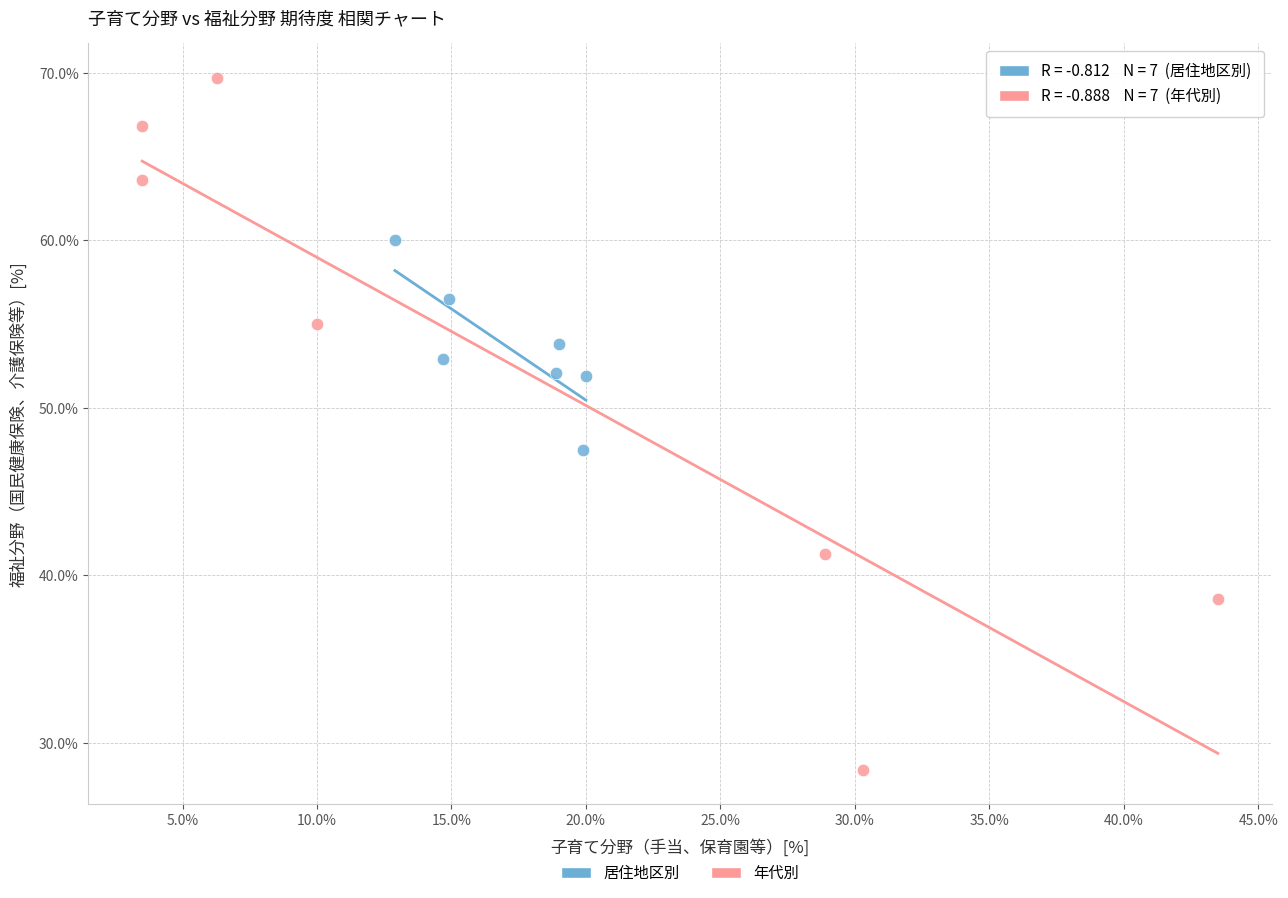

Which series contains the highest Y value?

年代別